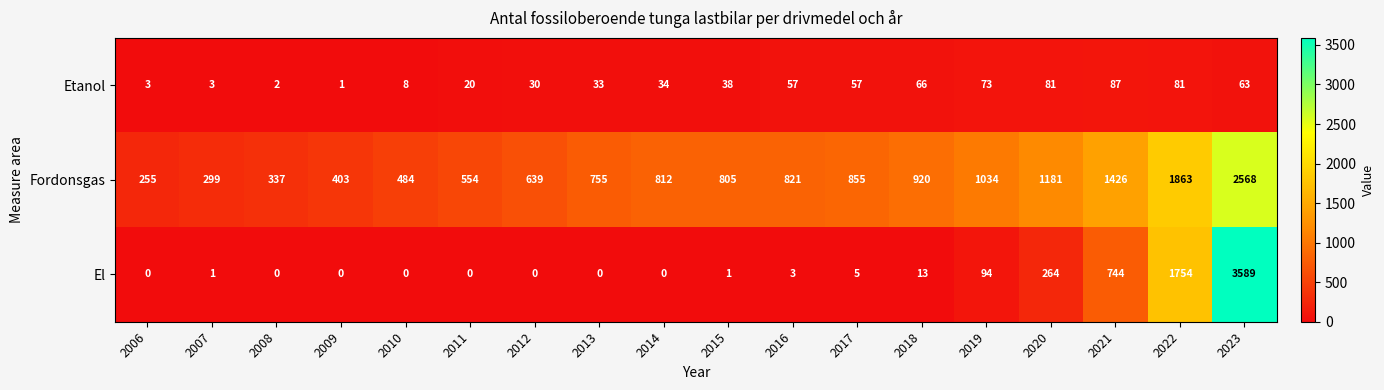

Which category has the highest value in the El series?

2023